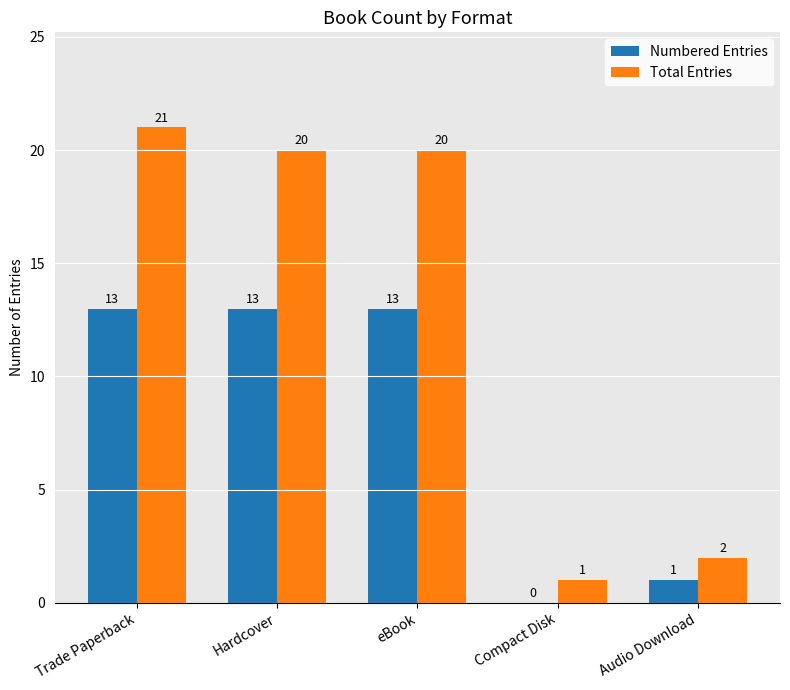

Between Hardcover and Audio Download, which series saw the biggest shift?

Total Entries